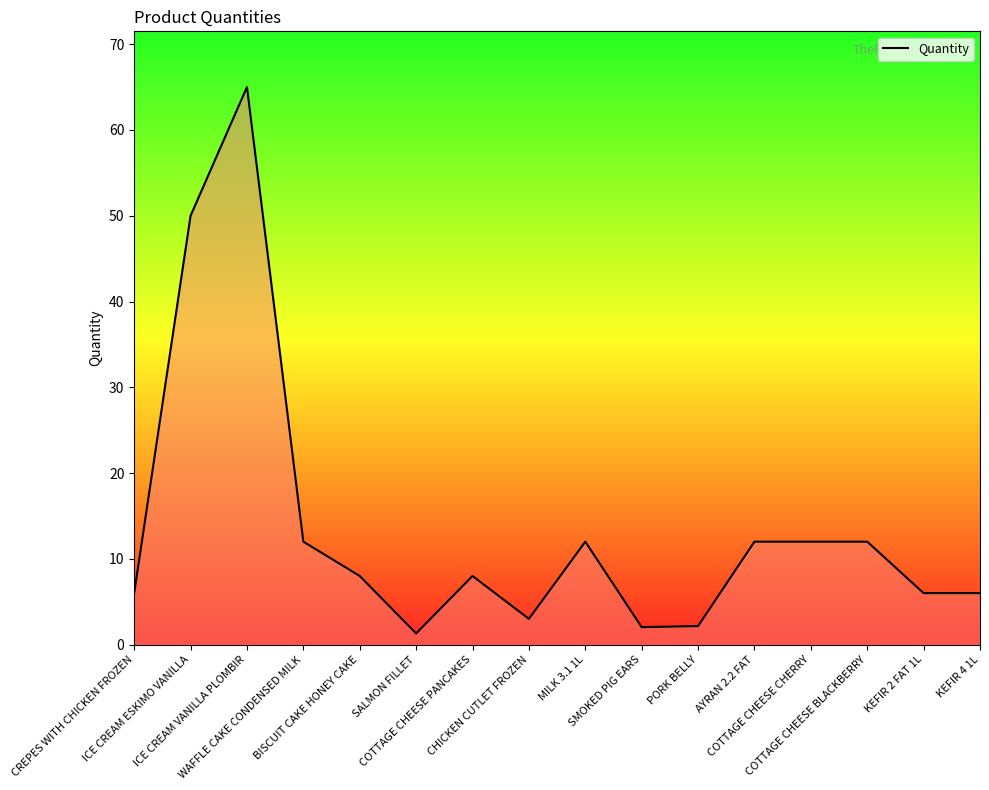

What is the ratio of the value at SMOKED PIG EARS to the value at COTTAGE CHEESE PANCAKES?

0.3